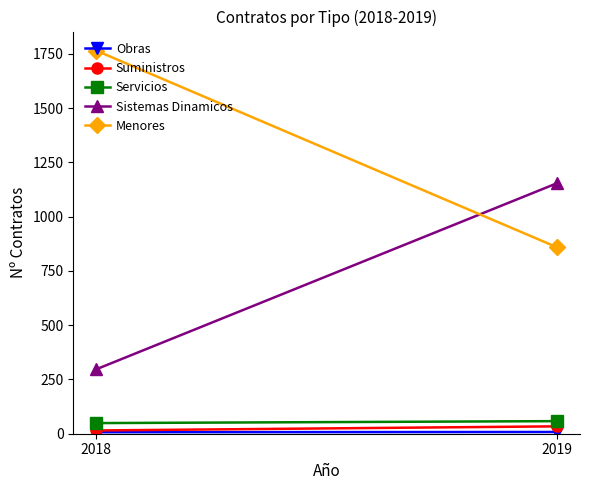

At which category is the sum across all series the highest?

2018